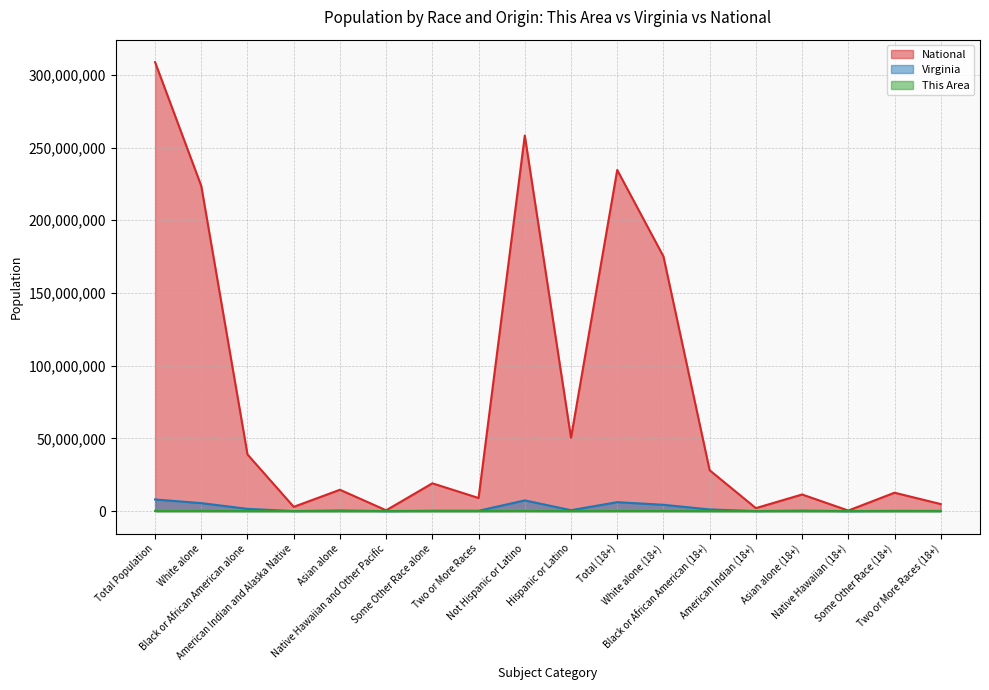

What value does the This Area series have at Total Population, to the nearest 100?

45100